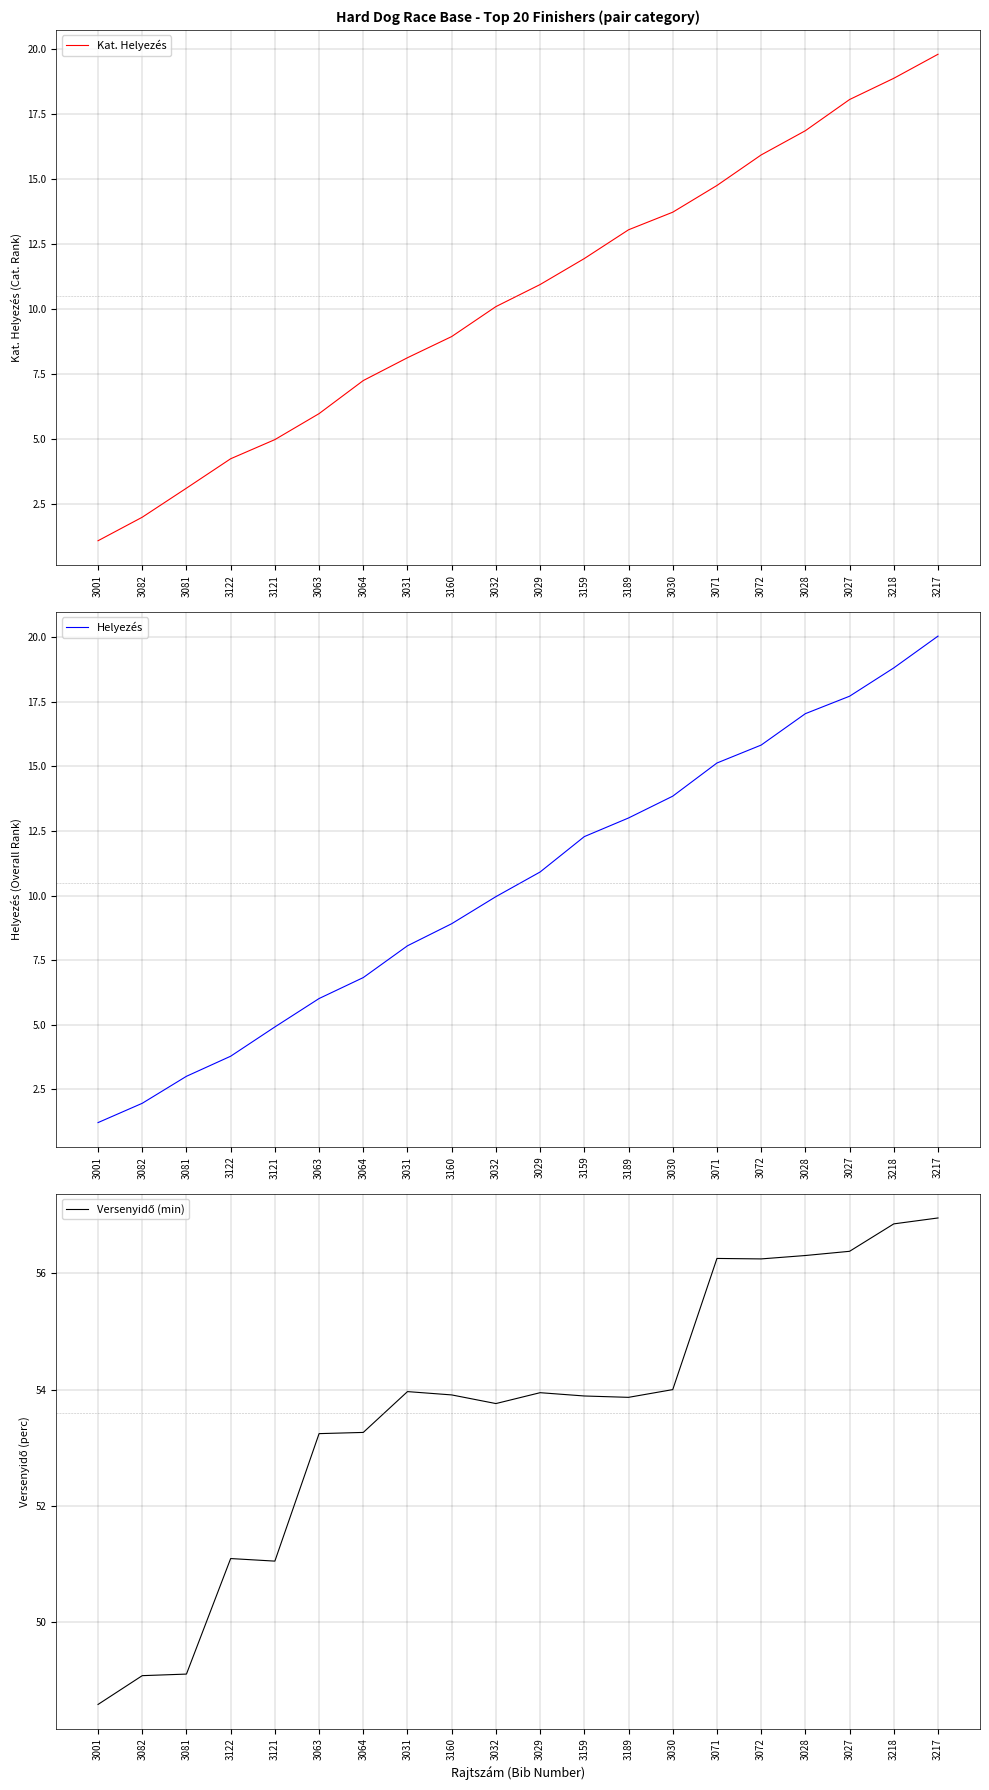

How many values in the Kat. Helyezés series exceed 10?

11